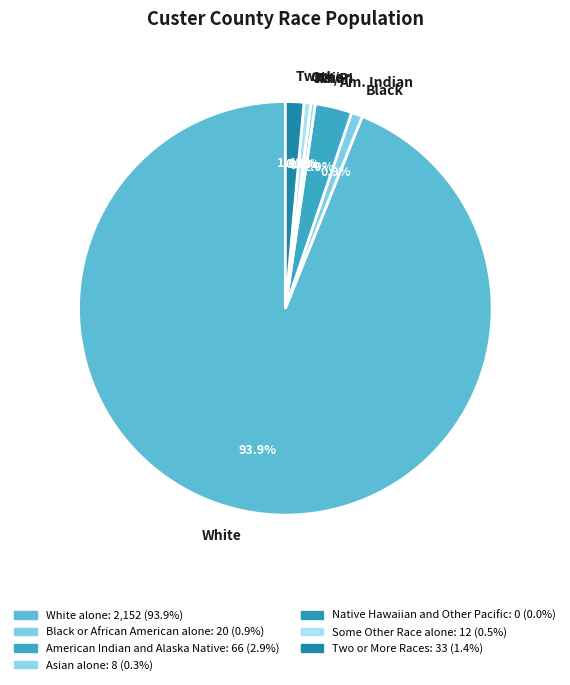

Count the number of slices in the pie.

7